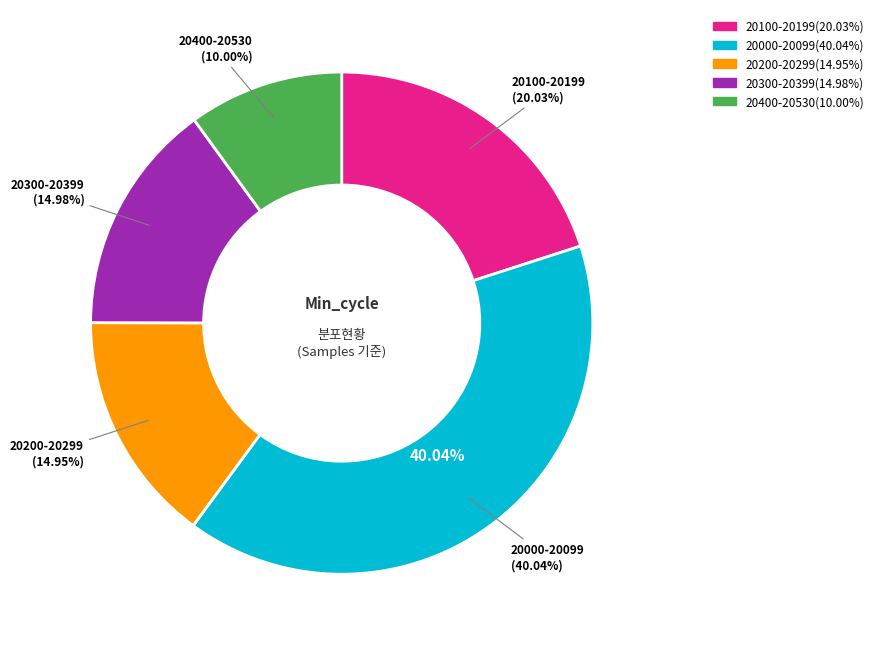

Does any single category account for the majority?

No